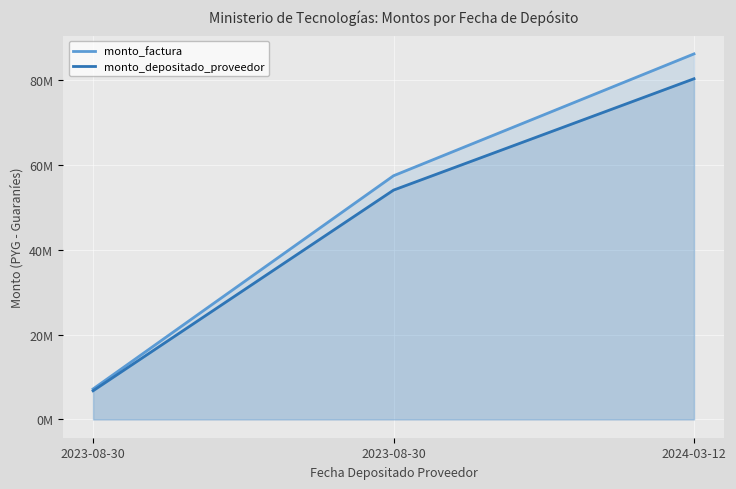

What is the minimum value shown in the chart?

6759719